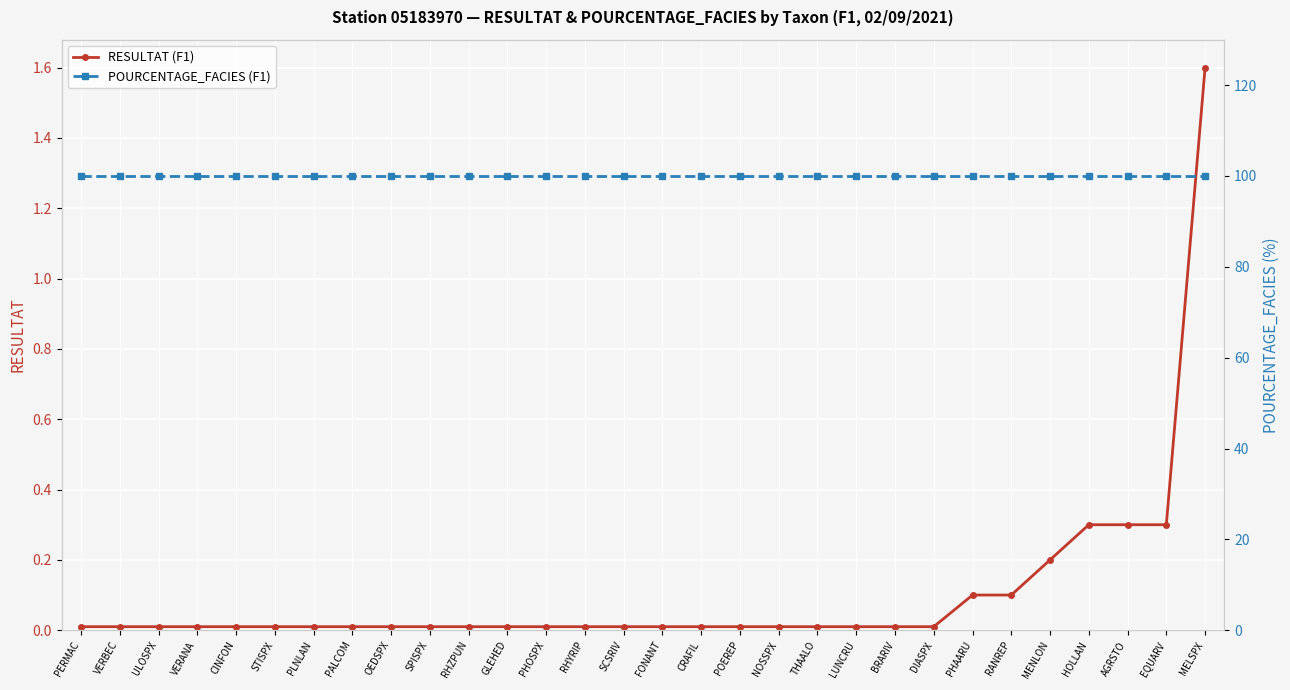

True or false: POURCENTAGE_FACIES (F1) has a value of 28.0 at HOLLAN.

False